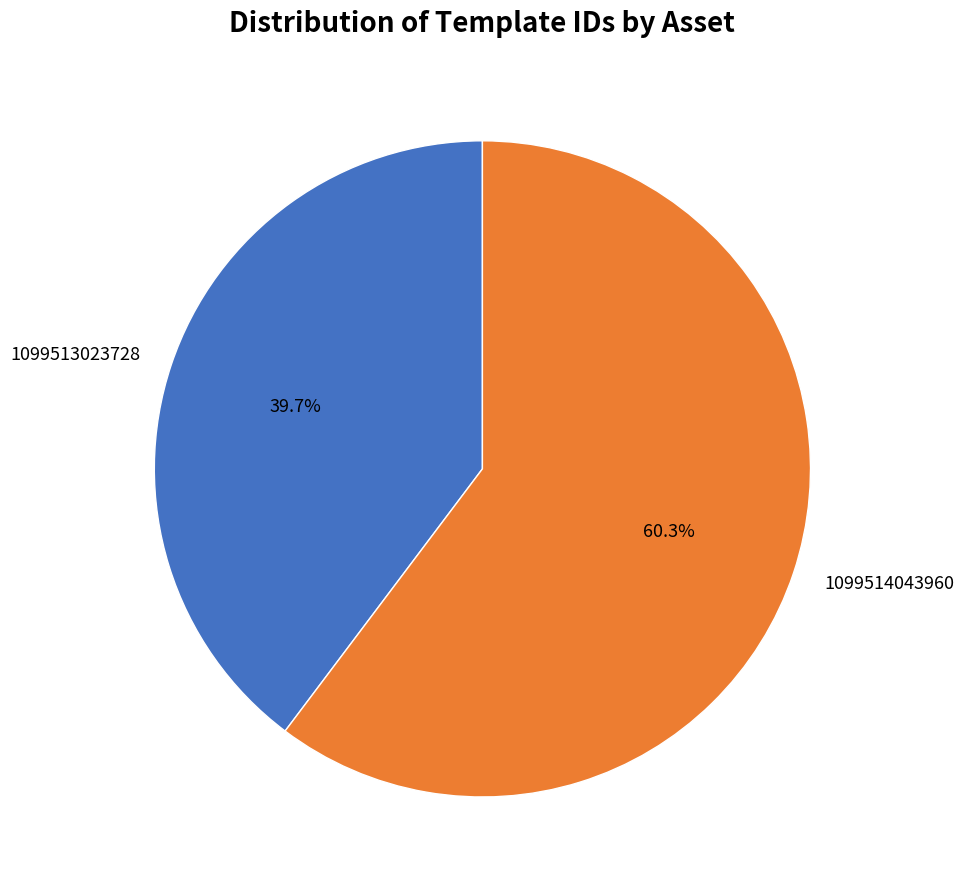

To the nearest percent, what is the difference between the 1099514043960 and 1099513023728 slice percentages?

21%